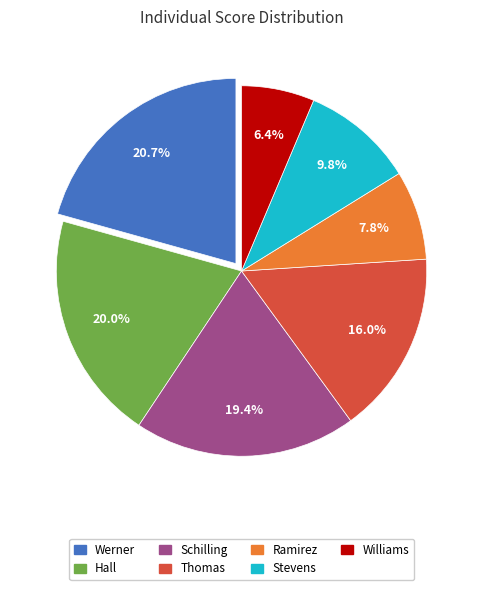

Count the number of slices in the pie.

7